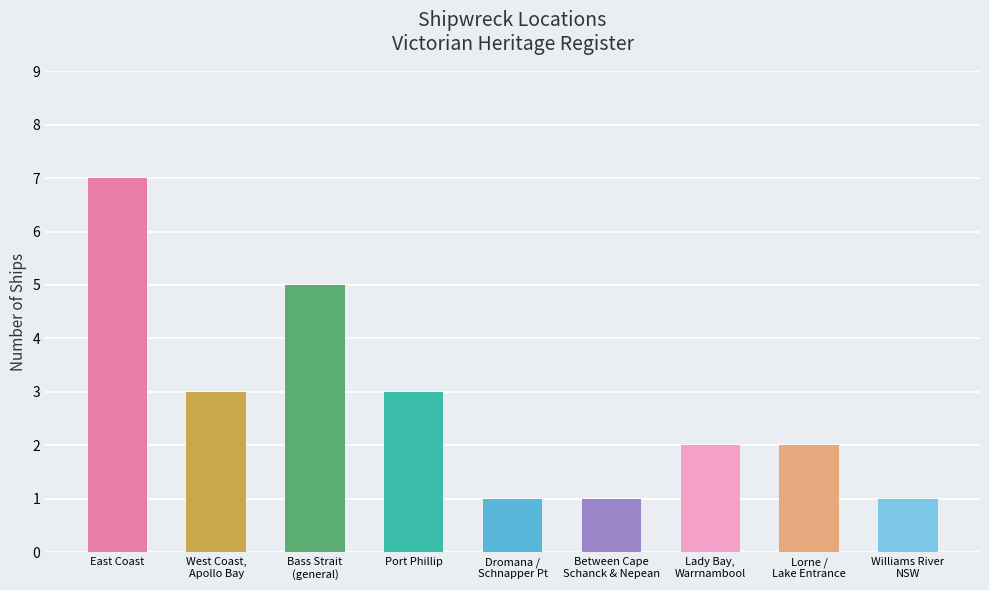

Is it true that the value at Dromana /
Schnapper Pt is 0?

False